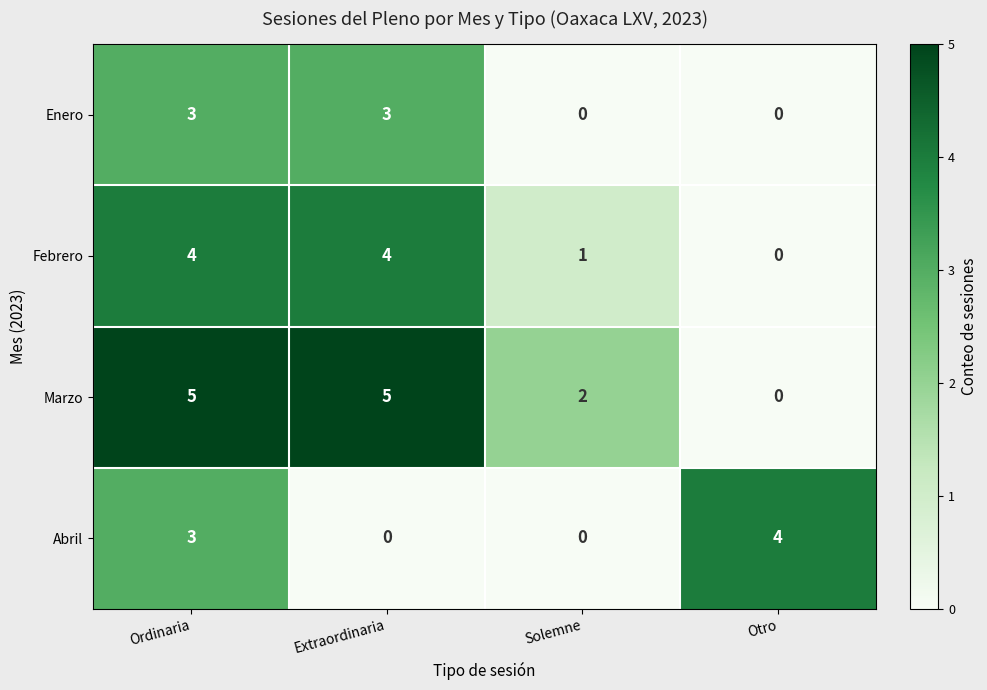

Which category has the lowest value in the Marzo series?

Otro